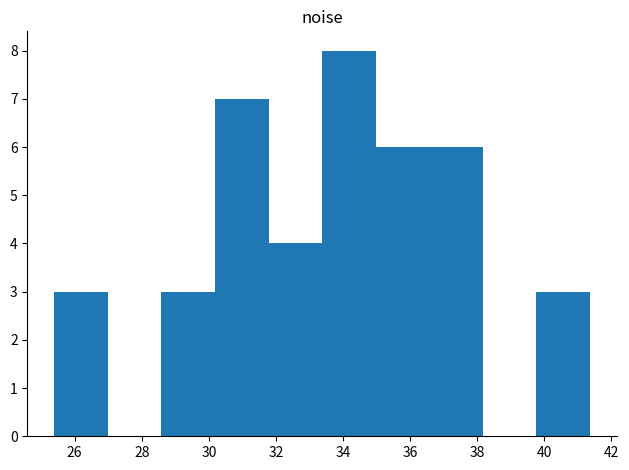

Reading left to right, list every bar in this chart as the range it spans on the x-axis followed by its height. Neither the bar edges nor the heights are printed on the chart, so give them approximately, as read against the axes.

25.4 to 27.0: 3
27.0 to 28.6: 0
28.6 to 30.2: 3
30.2 to 31.8: 7
31.8 to 33.4: 4
33.4 to 35.0: 8
35.0 to 36.6: 6
36.6 to 38.2: 6
38.2 to 39.8: 0
39.8 to 41.4: 3